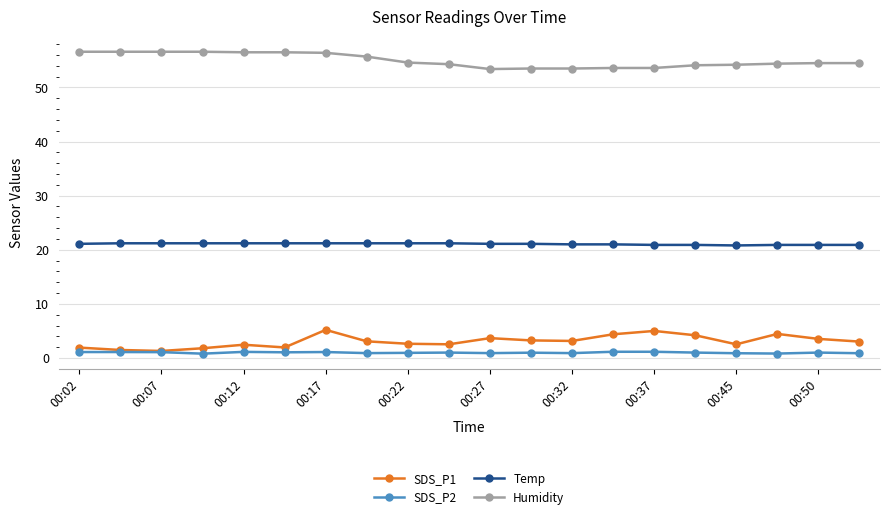

What is the value of the Temp point at the 17th from the left?

20.8